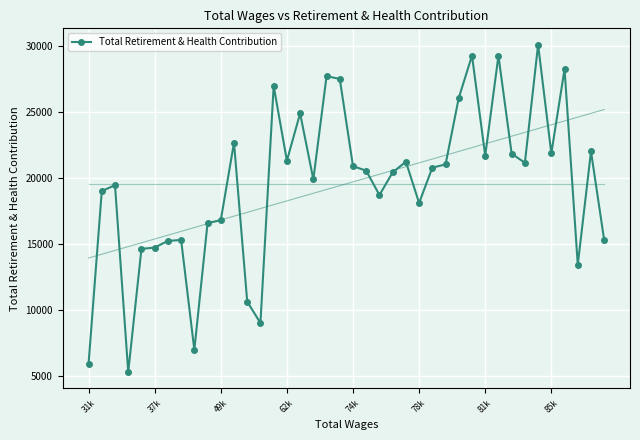

Where is the data nearest to the value 17694?

78k